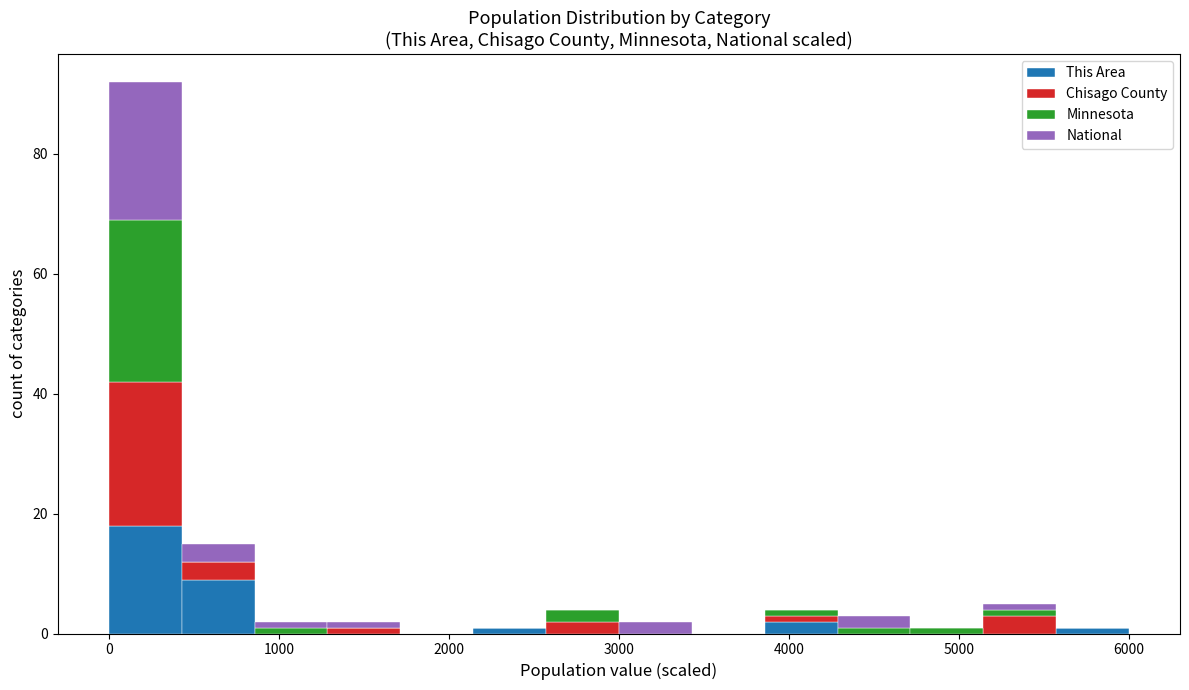

What is the total height of the stacked bar covering 400 to 900 on the x-axis? Neither the bar edges nor the heights are printed on the chart, so give them approximately, as read against the axes.

16